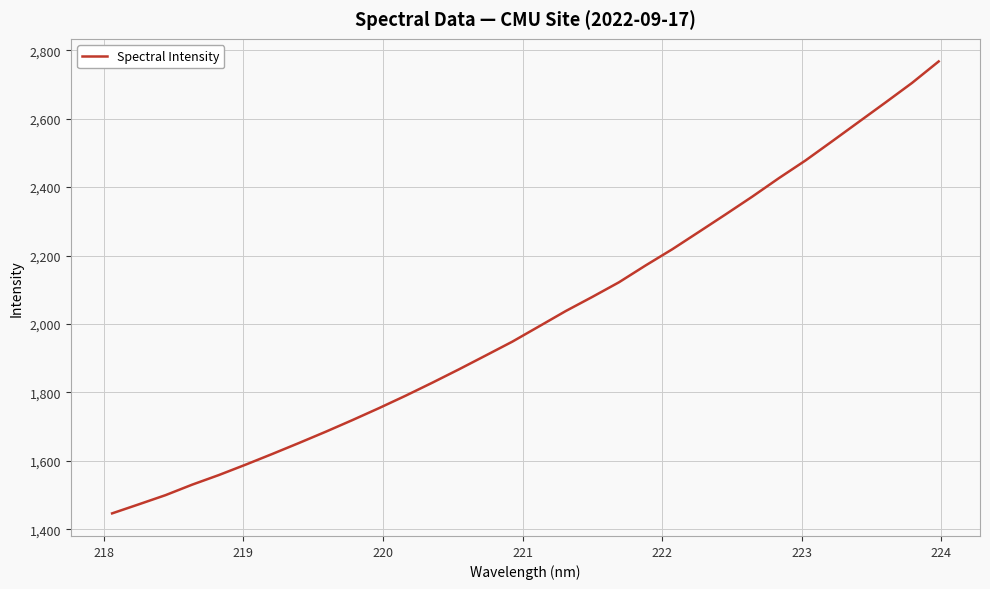

What is the smallest value displayed?

1446.5